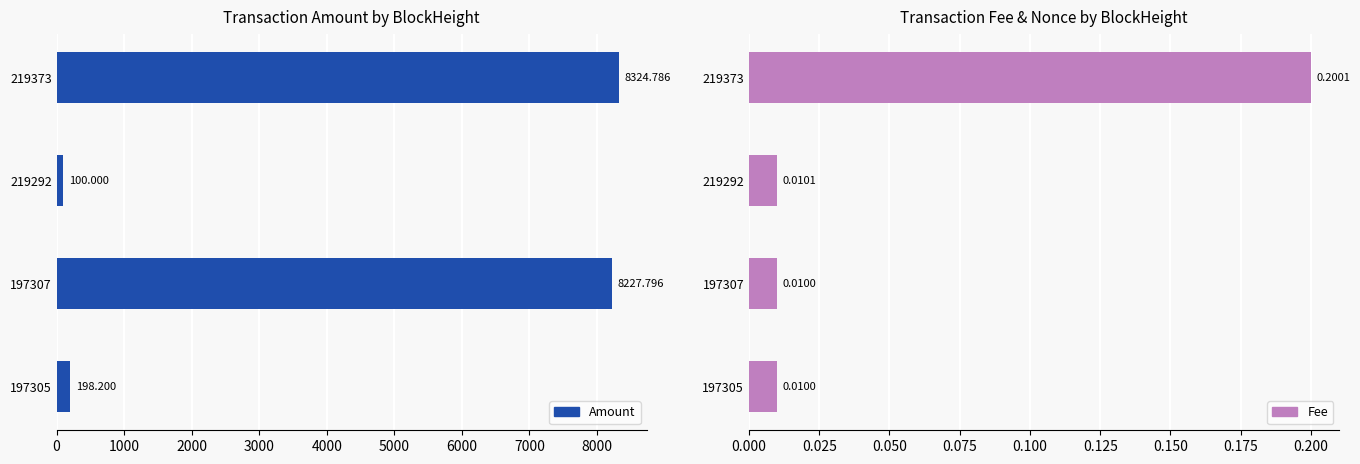

What is the sum of all Fee values?

0.2